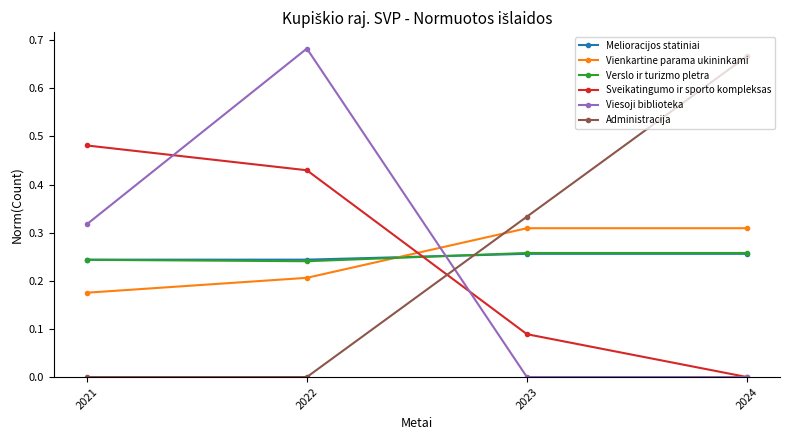

Is it true that Administracija equals 0.2 at 2024?

False